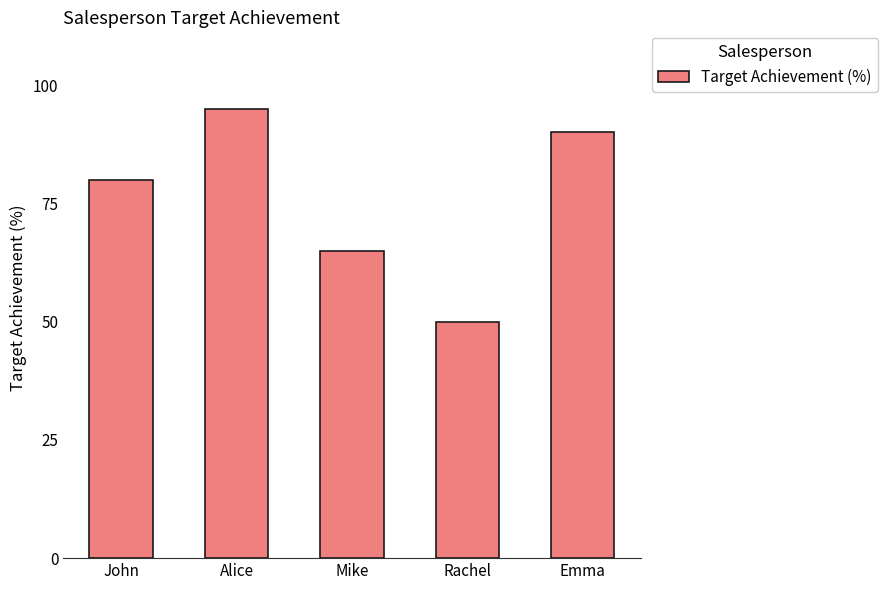

How many data points are less than 80?

2